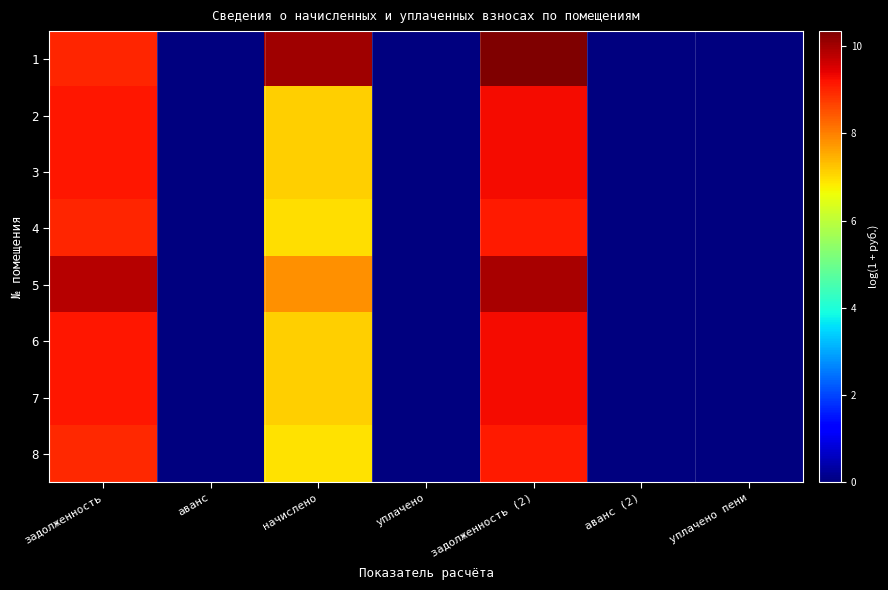

Count the number of data series in this chart.

8